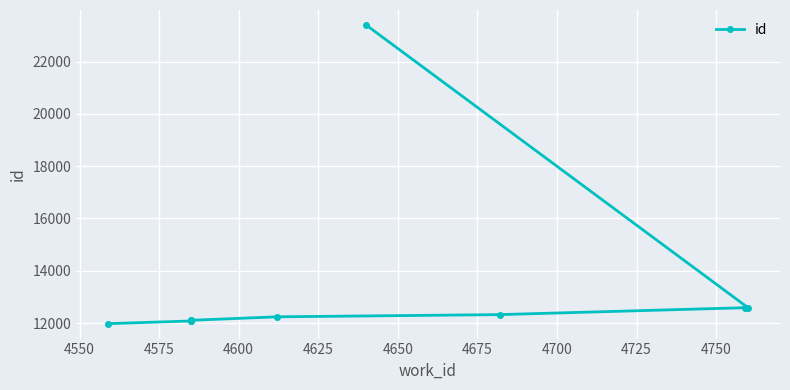

Where does the data first go above 12240?

4675